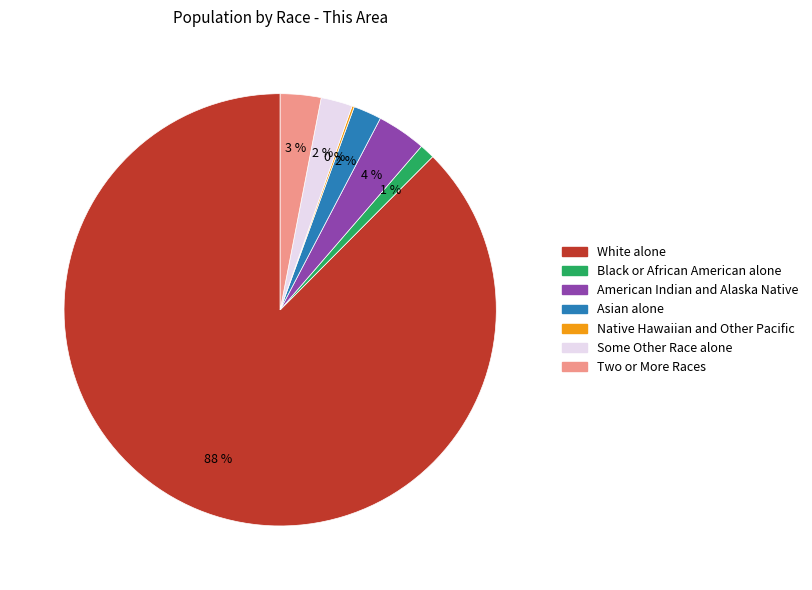

Which slice is the largest?

White alone